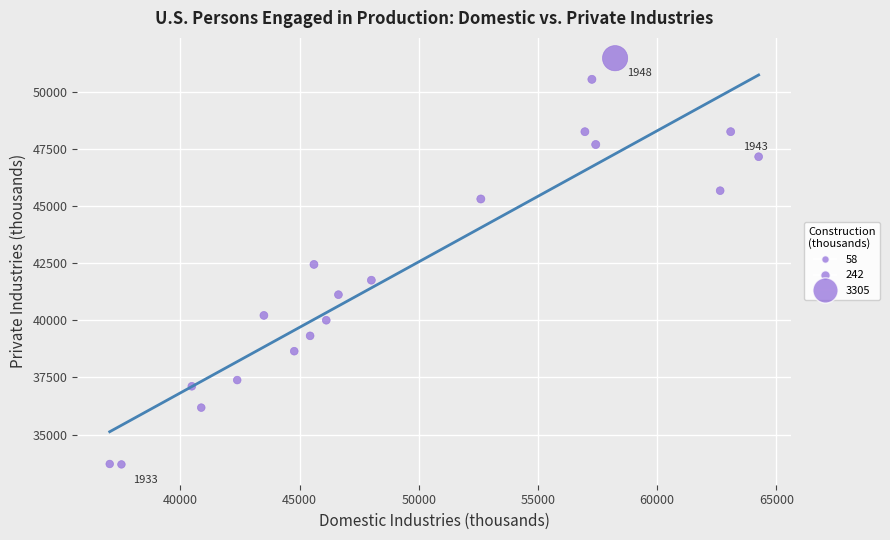

What is the range of Y values (max minus min)?

17797